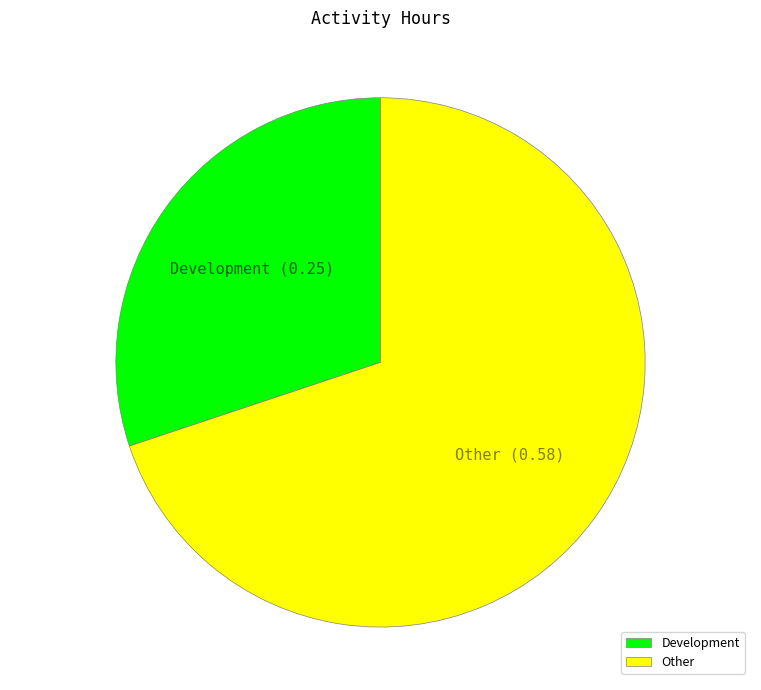

Does any single category account for the majority?

Yes